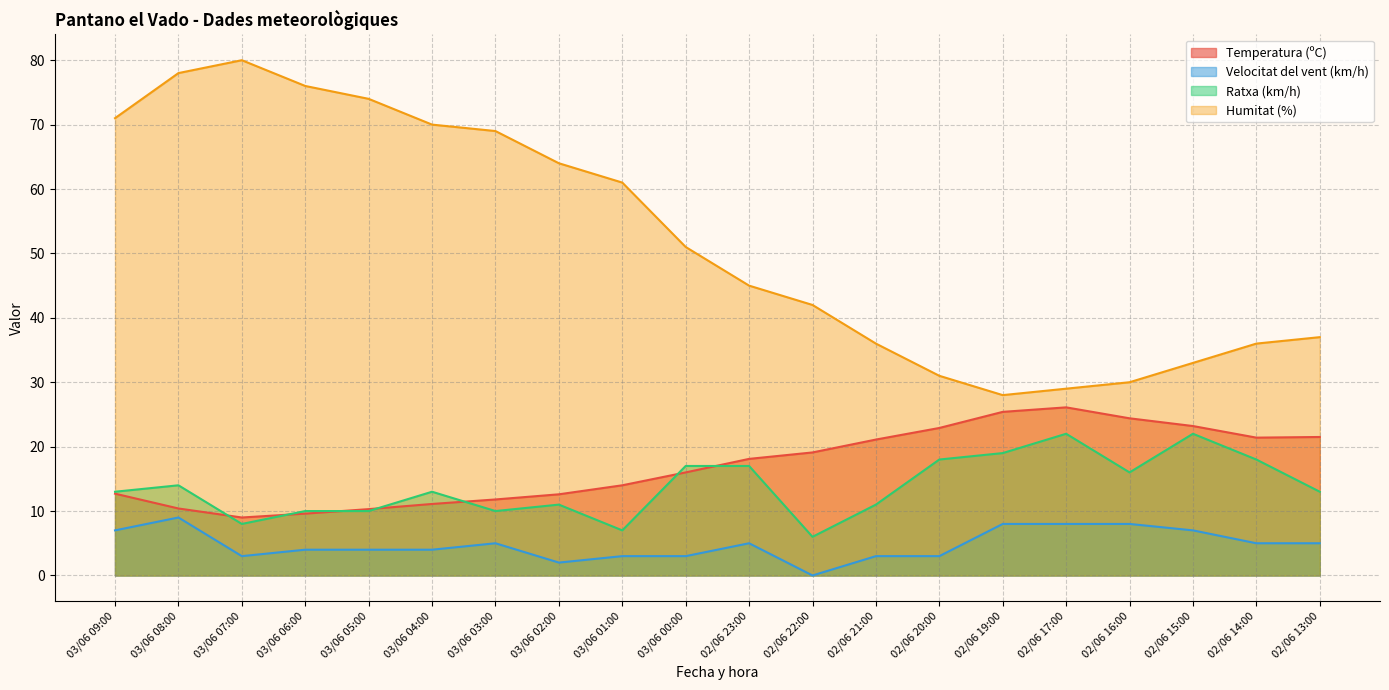

Reading left to right, extract all data points from this chart.

Temperatura (ºC): 12.7	10.4	9.0	9.6	10.3	11.1	11.8	12.6	14.0	16.0	18.1	19.1	21.1	22.9	25.4	26.1	24.4	23.2	21.4	21.5
Velocitat del vent (km/h): 7.0	9.0	3.0	4.0	4.0	4.0	5.0	2.0	3.0	3.0	5.0	0.0	3.0	3.0	8.0	8.0	8.0	7.0	5.0	5.0
Ratxa (km/h): 13.0	14.0	8.0	10.0	10.0	13.0	10.0	11.0	7.0	17.0	17.0	6.0	11.0	18.0	19.0	22.0	16.0	22.0	18.0	13.0
Humitat (%): 71.0	78.0	80.0	76.0	74.0	70.0	69.0	64.0	61.0	51.0	45.0	42.0	36.0	31.0	28.0	29.0	30.0	33.0	36.0	37.0